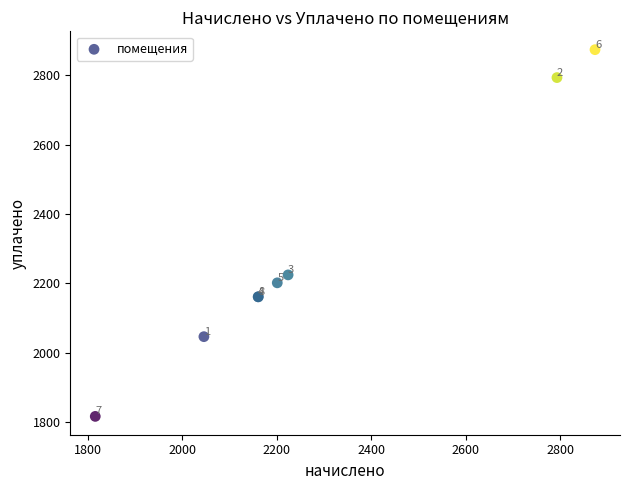

What Y value in the scatter plot is closest to 2345?

2224.4